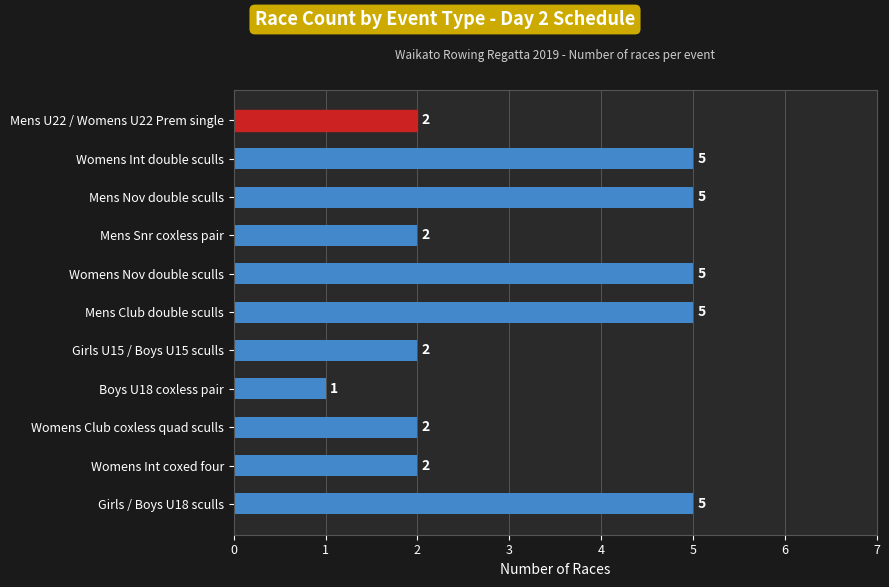

How many values are between 2 and 5?

10